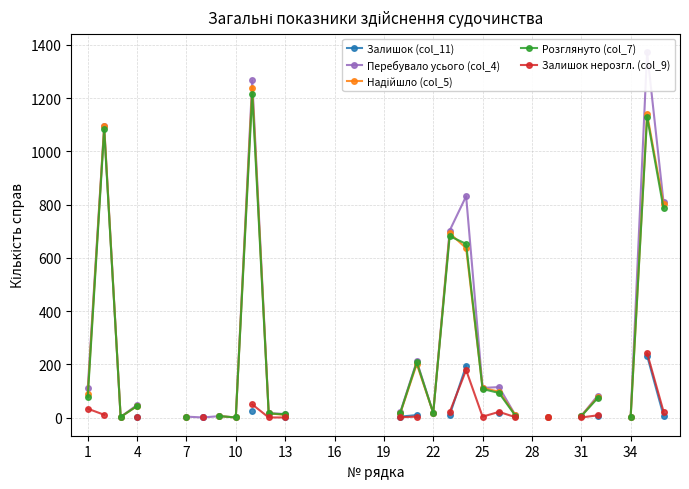

What is the approximate value of Залишок (col_11) at 25?

17.0